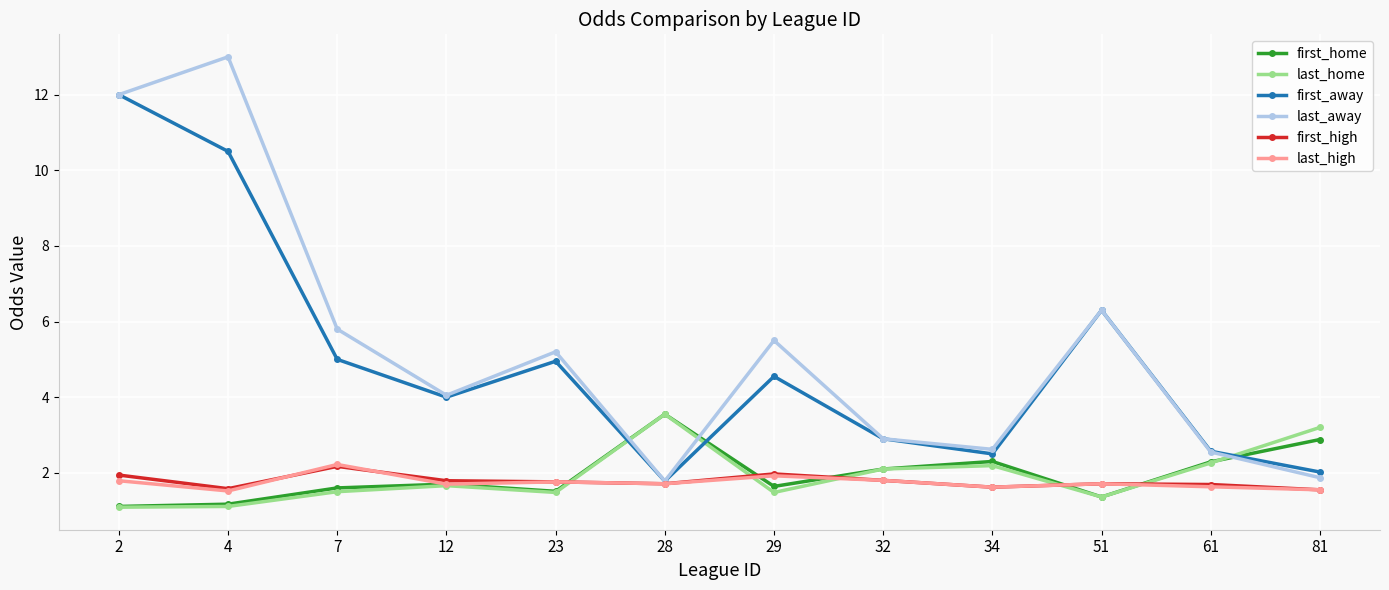

At which category is the sum across all series the highest?

2